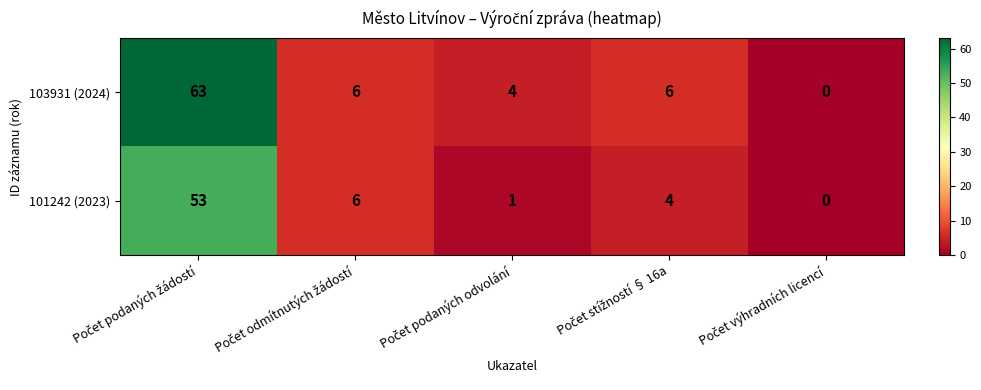

Rank the series by their maximum value, from lowest to highest.

101242 (2023), 103931 (2024)